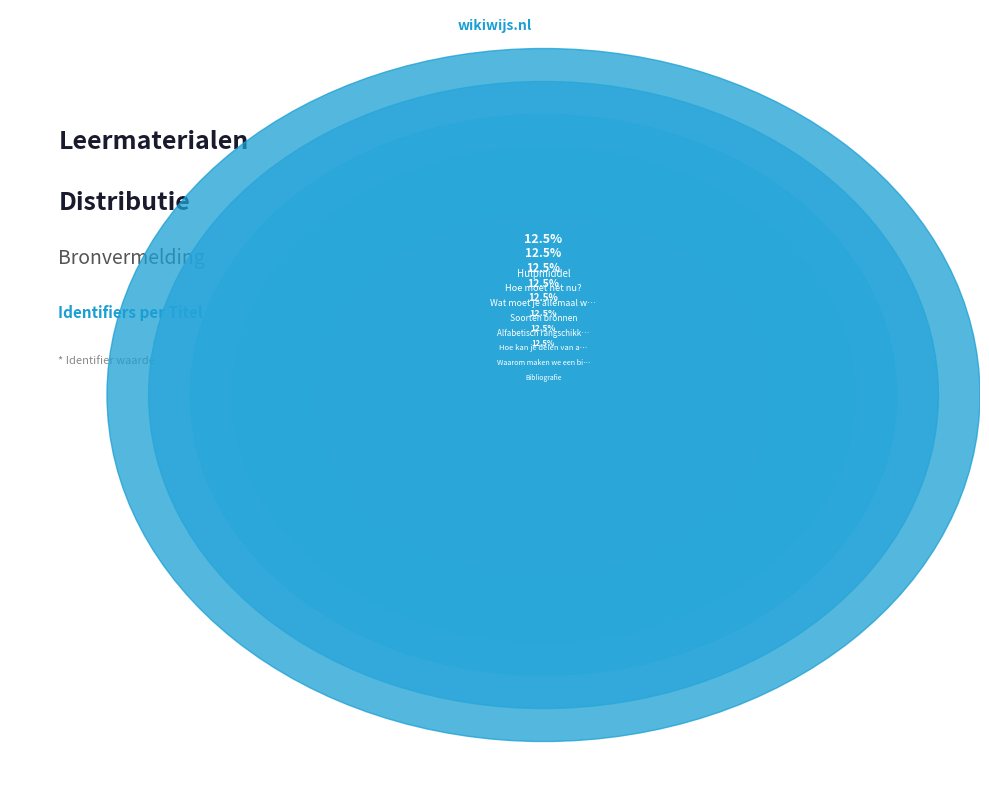

Which category has the biggest portion of the pie?

Hulpmiddel